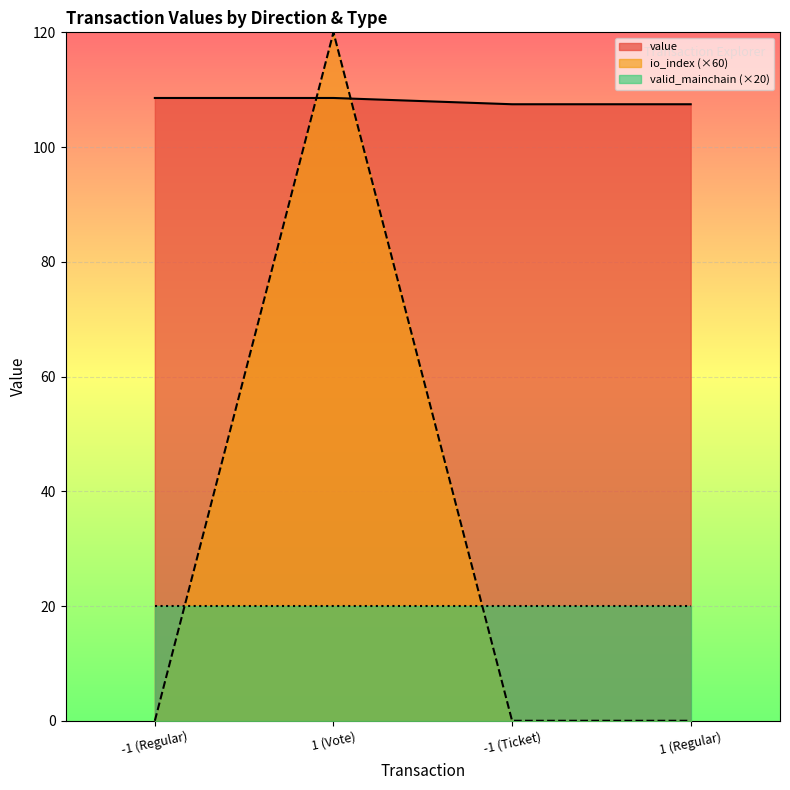

What is the label of the 3rd point from the left?

-1 (Ticket)